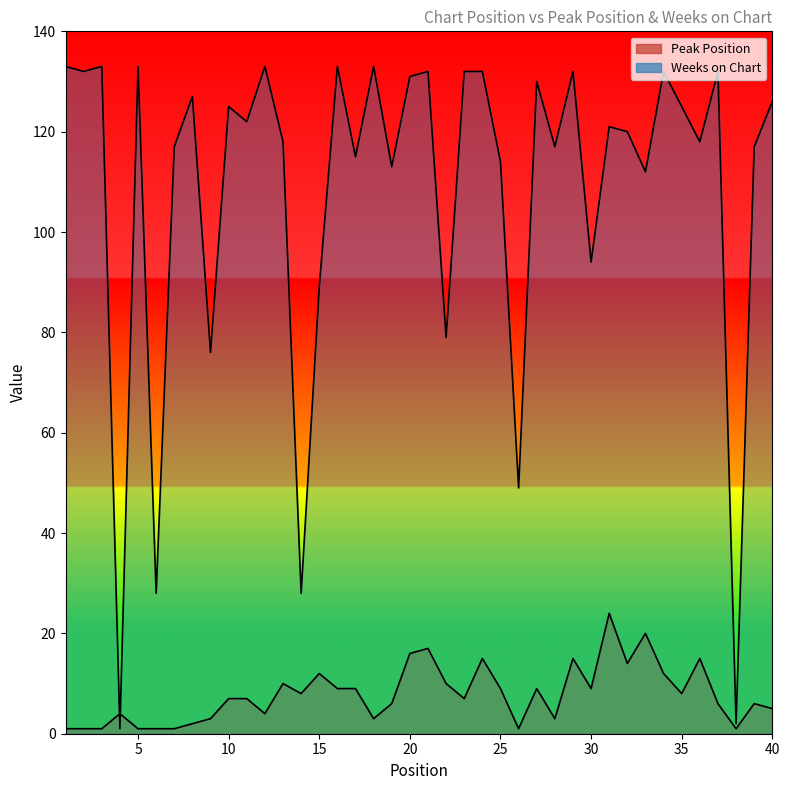

At which category does Peak Position reach its first local valley?

12